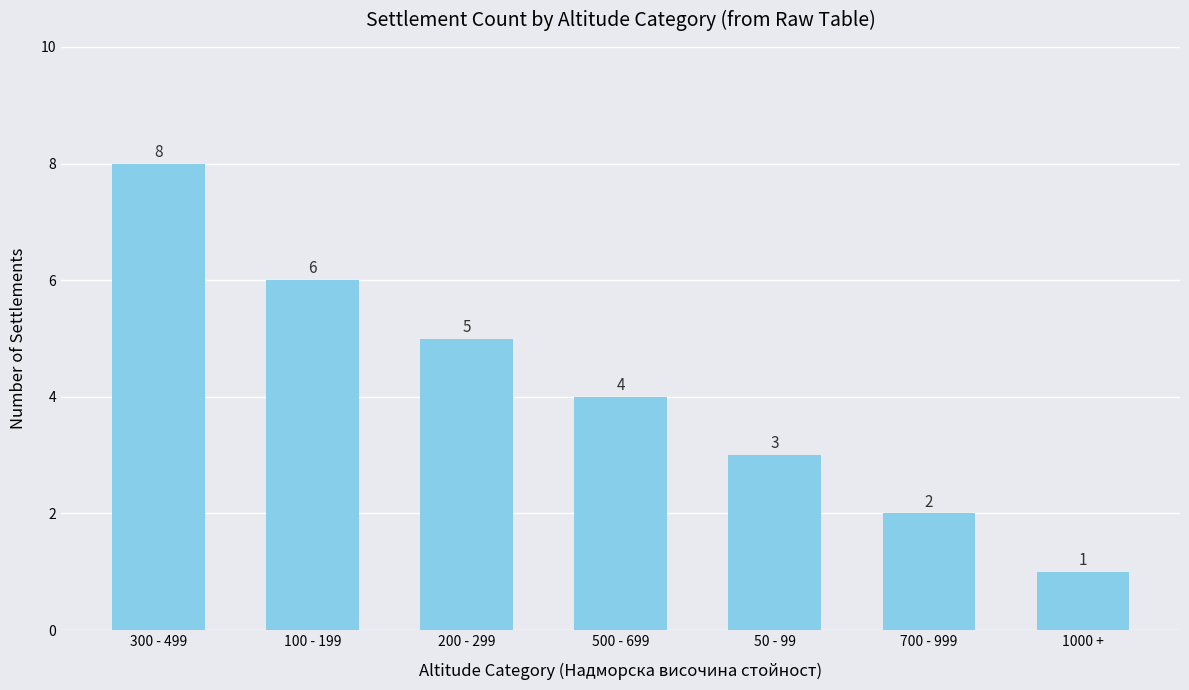

What is the value of the 1st bar from the left?

8